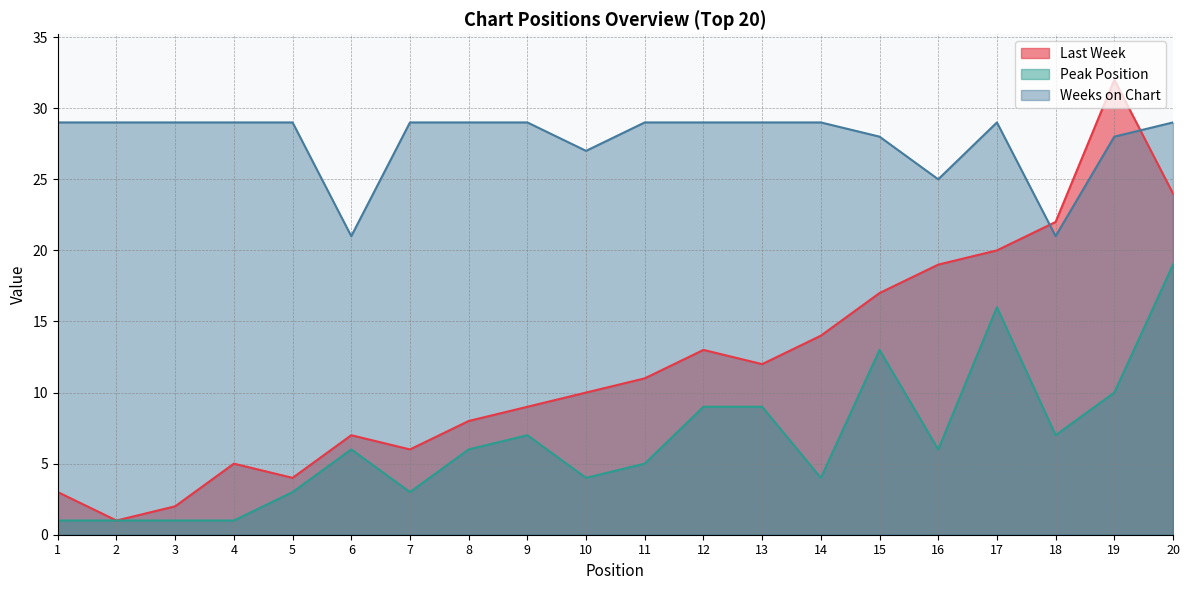

Does the chart display data point markers on the line(s)?

No